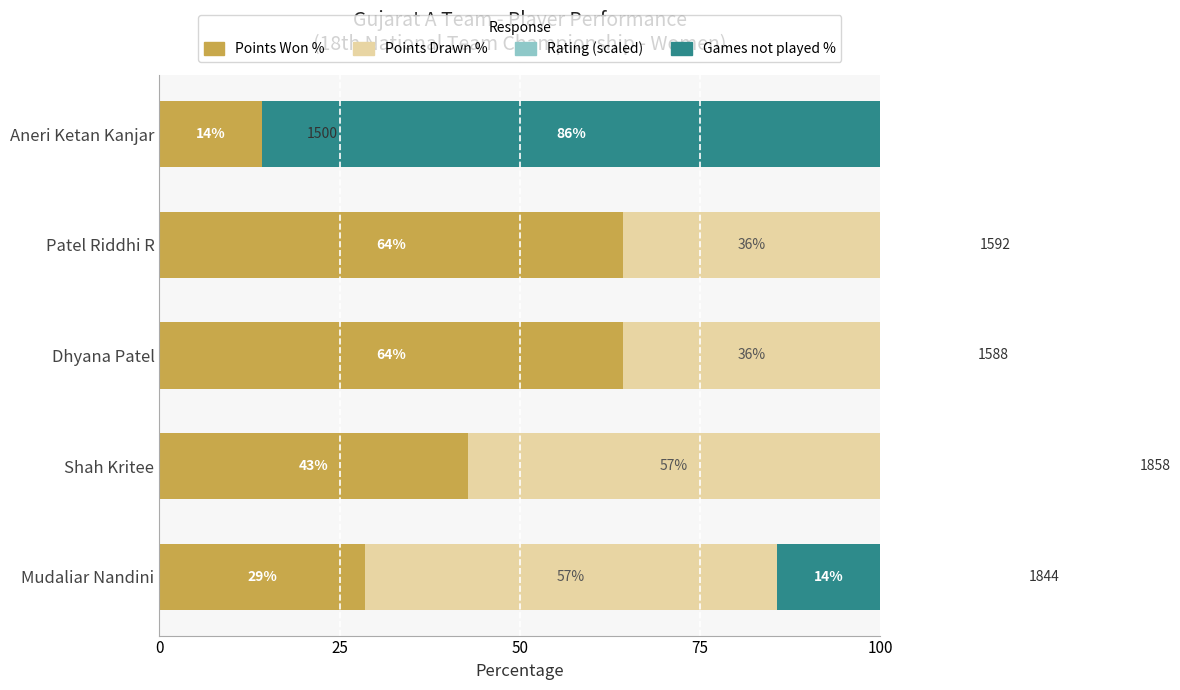

What is the difference between the maximum and second lowest values in the Games not played % series?

85.7